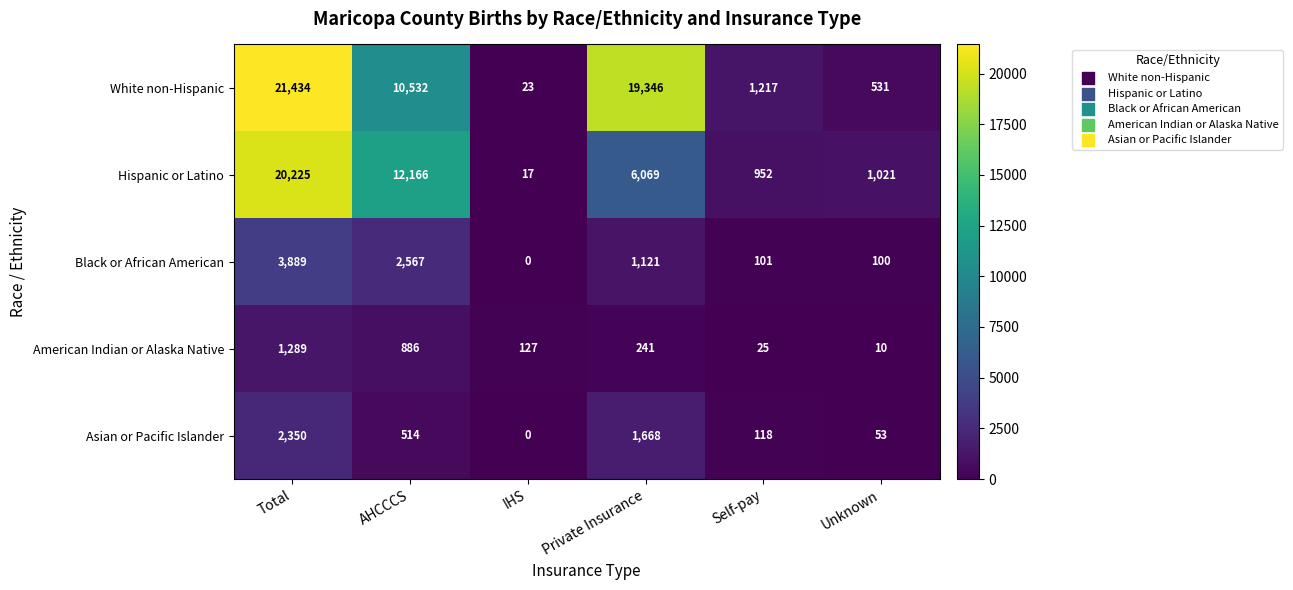

At which label does Hispanic or Latino first exceed 6069?

Total